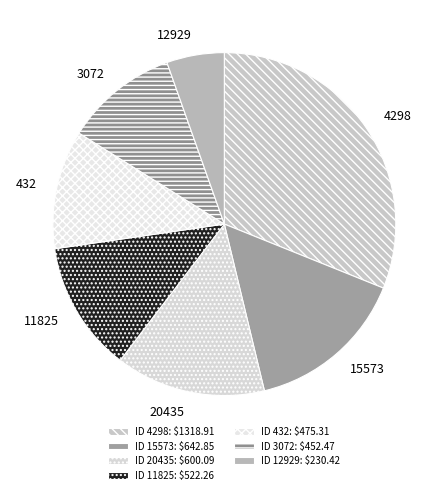

Between 15573 and 3072, which is larger?

15573